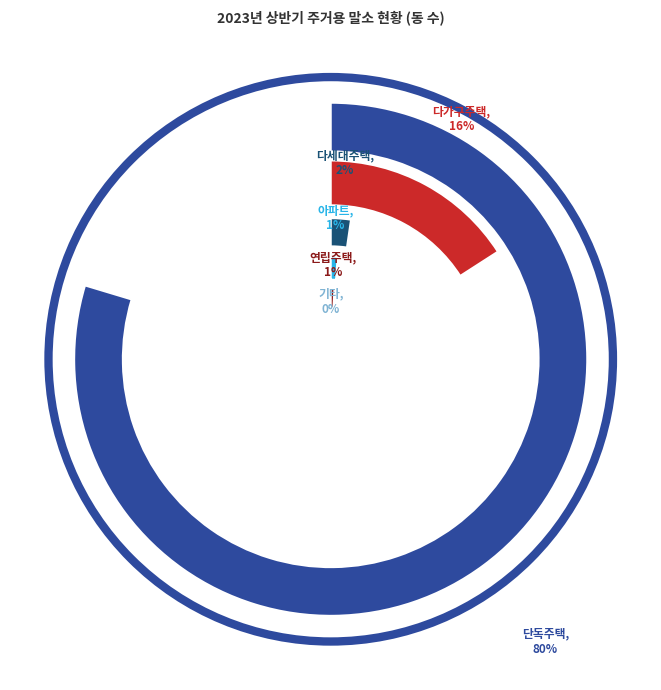

To the nearest percent, what portion does 다세대주택 represent?

2%